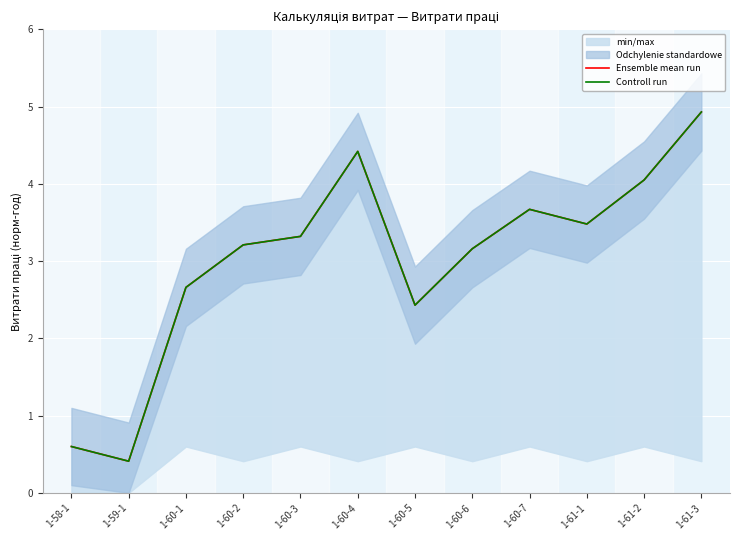

Reading left to right, extract all data points from this chart.

Ensemble mean run: 0.6	0.4	2.7	3.2	3.3	4.4	2.4	3.2	3.7	3.5	4.0	4.9
Controll run: 0.6	0.4	2.7	3.2	3.3	4.4	2.4	3.2	3.7	3.5	4.0	4.9